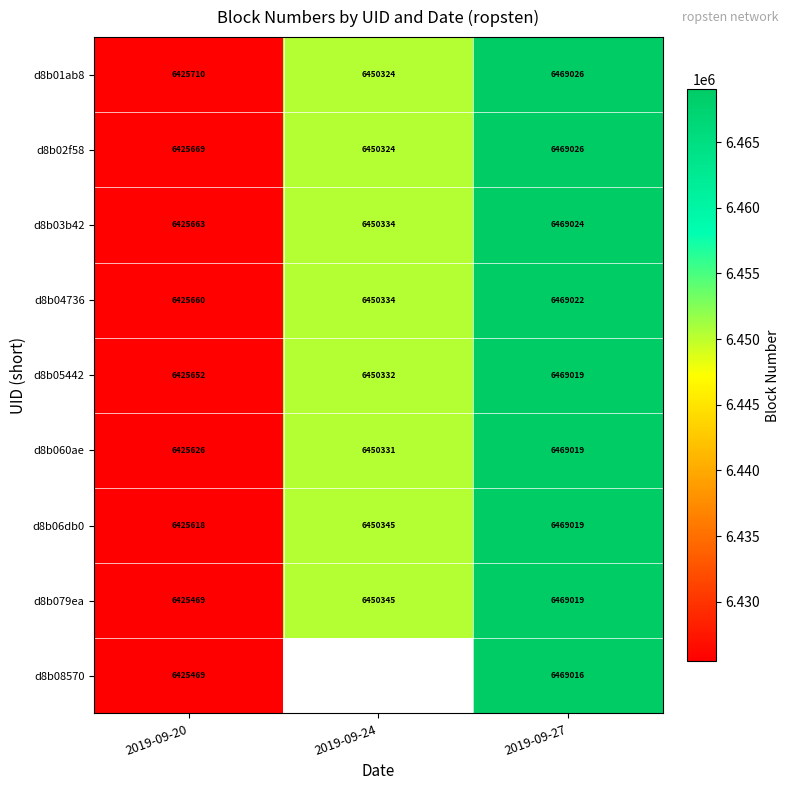

Is it true that d8b06db0 equals 6425618 at 2019-09-20?

True